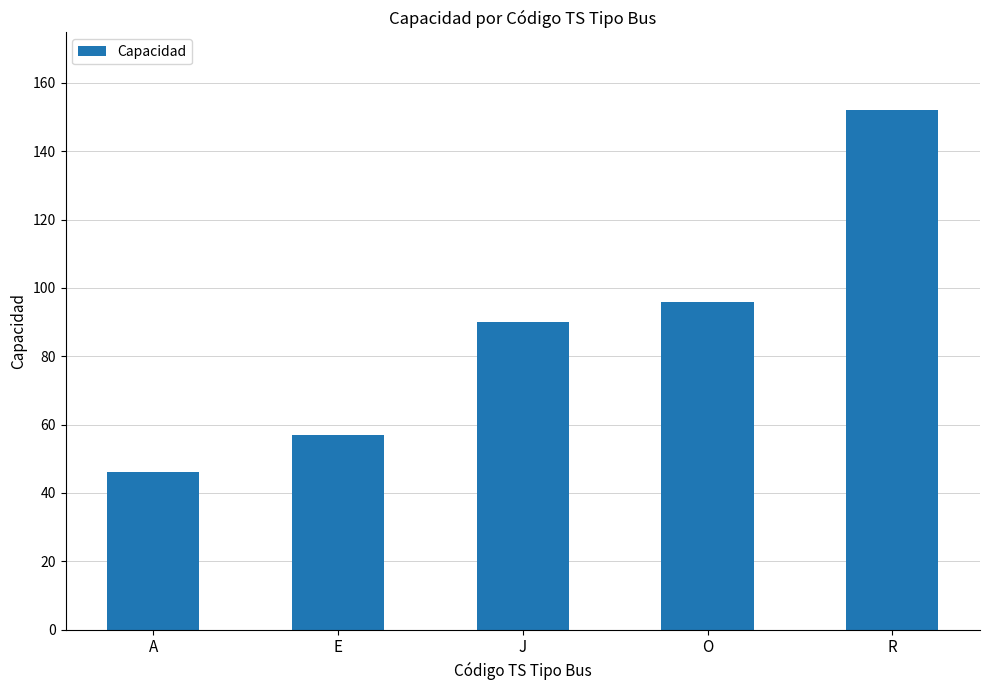

Rank the categories by value from highest to lowest.

R, O, J, E, A